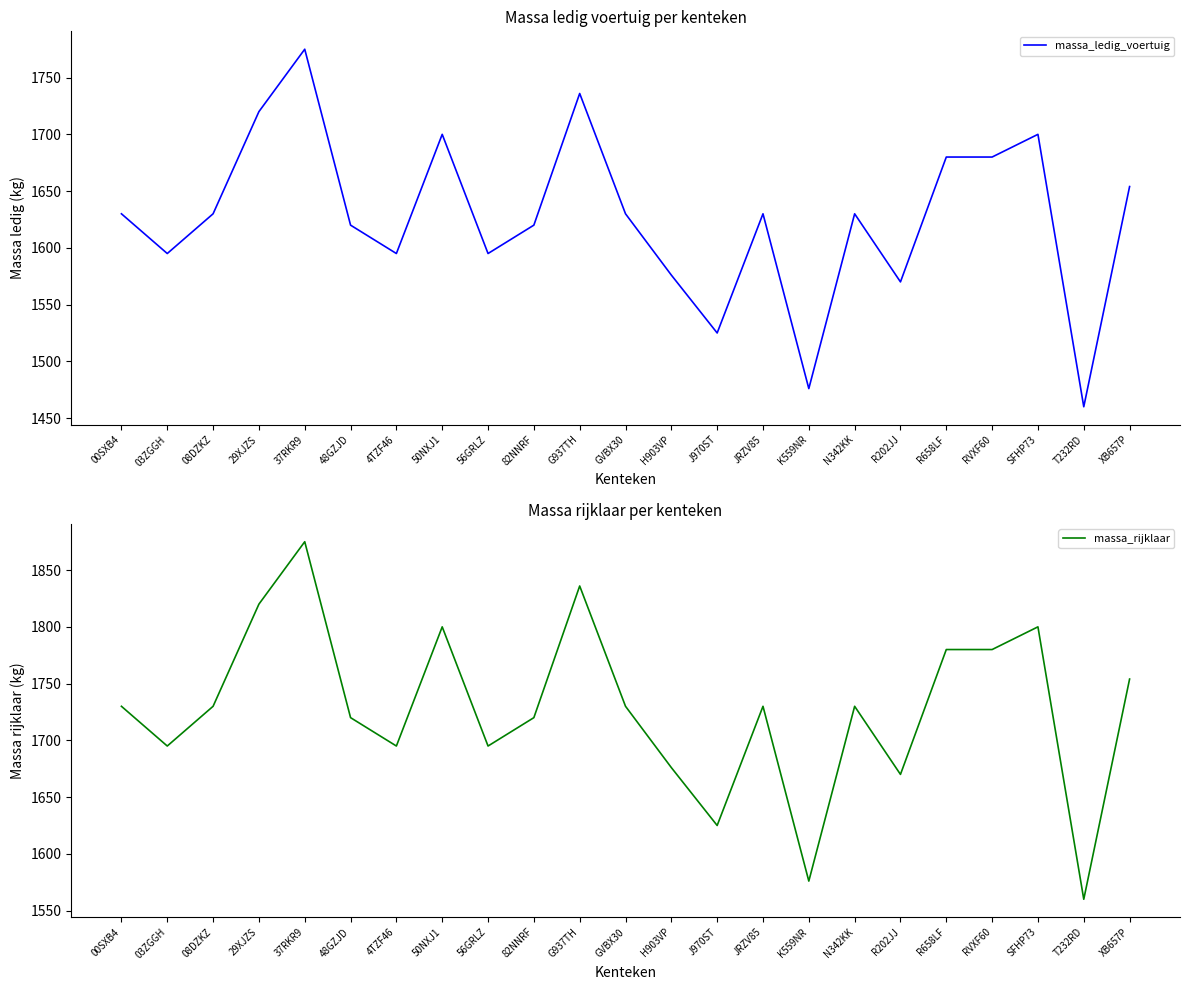

Reading left to right, transcribe all the data shown in this chart.

massa_ledig_voertuig: 00SXB4=1630	03ZGGH=1595	08DZKZ=1630	29XJZS=1720	37RKR9=1775	48GZJD=1620	4TZF46=1595	50NXJ1=1700	56GRLZ=1595	82NNRF=1620	G937TH=1736	GVBX30=1630	H903VP=1576	J970ST=1525	JRZV85=1630	K559NR=1476	N342KK=1630	R202JJ=1570	R658LF=1680	RVXF60=1680	SFHP73=1700	T232RD=1460	XB657P=1654
massa_rijklaar: 00SXB4=1730	03ZGGH=1695	08DZKZ=1730	29XJZS=1820	37RKR9=1875	48GZJD=1720	4TZF46=1695	50NXJ1=1800	56GRLZ=1695	82NNRF=1720	G937TH=1836	GVBX30=1730	H903VP=1676	J970ST=1625	JRZV85=1730	K559NR=1576	N342KK=1730	R202JJ=1670	R658LF=1780	RVXF60=1780	SFHP73=1800	T232RD=1560	XB657P=1754